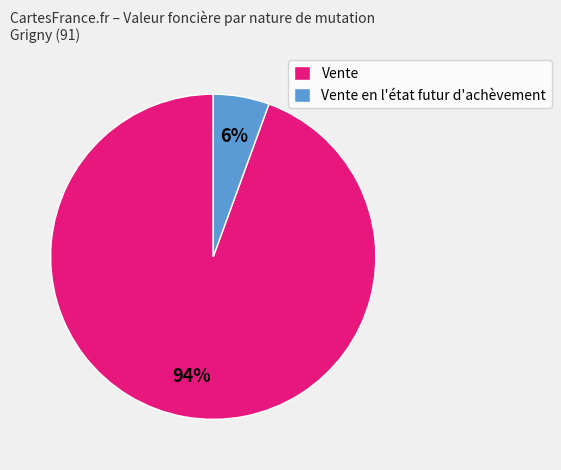

To the nearest percent, what is the average slice percentage?

50%